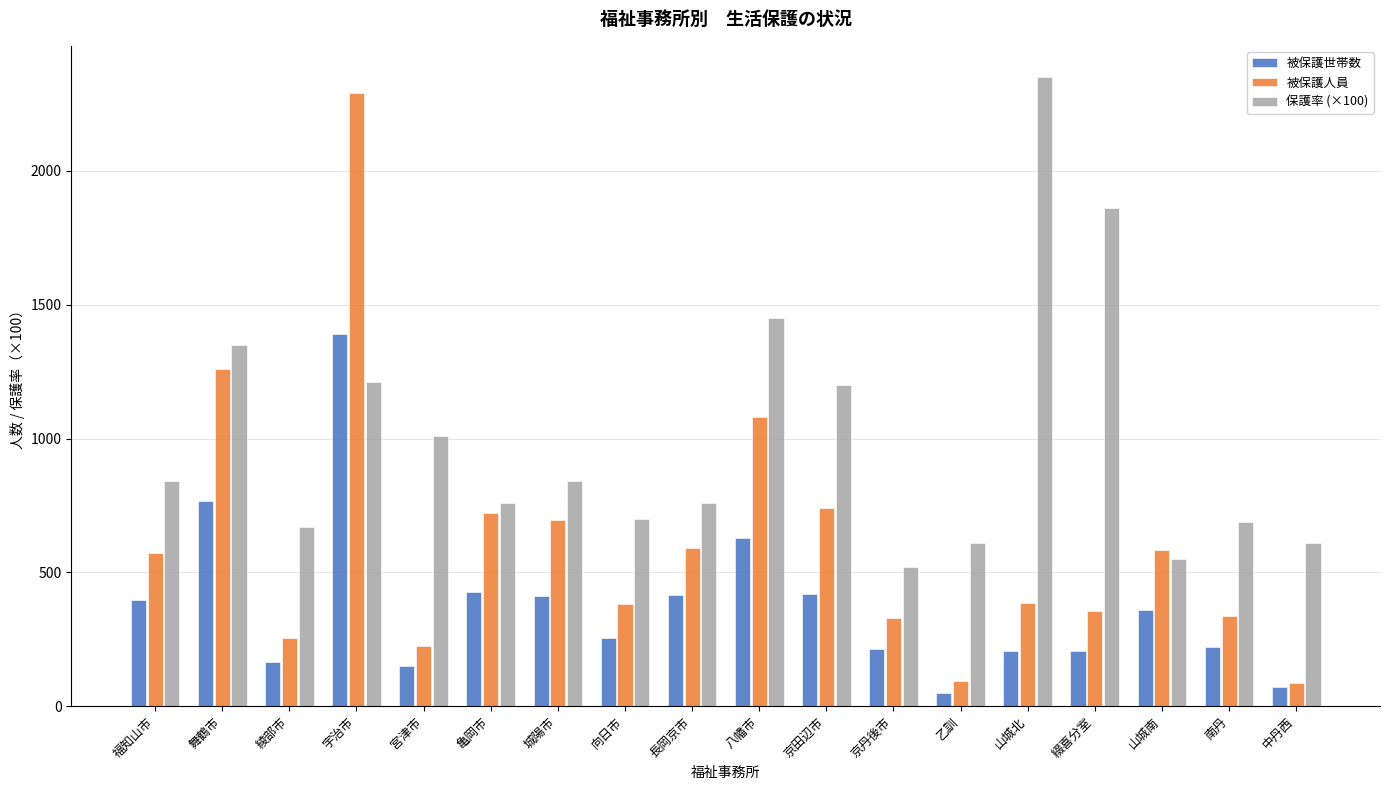

Which series has the widest spread of values?

被保護人員